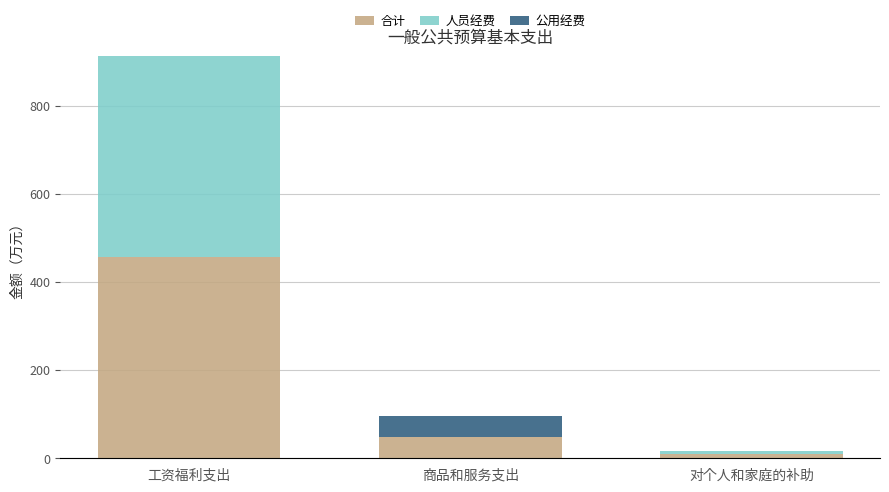

At which label does 合计 reach its peak?

工资福利支出